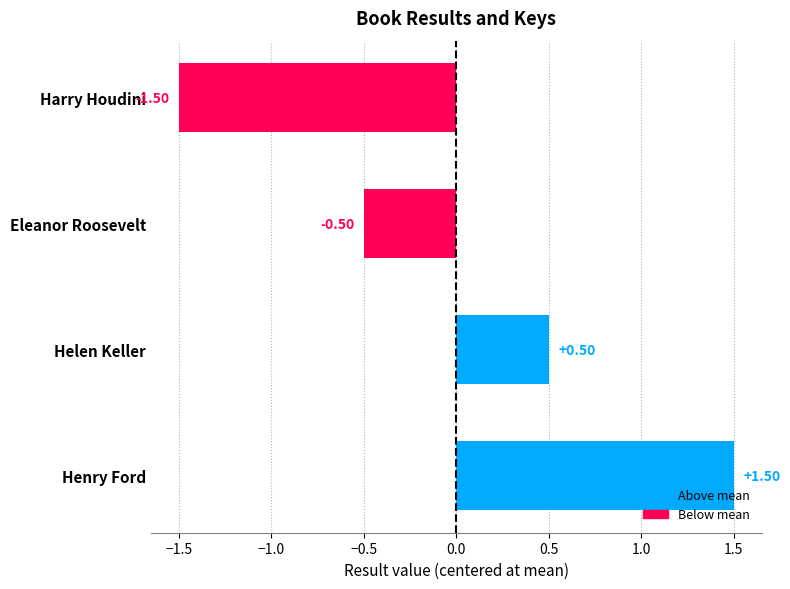

How many data points are less than 0?

2